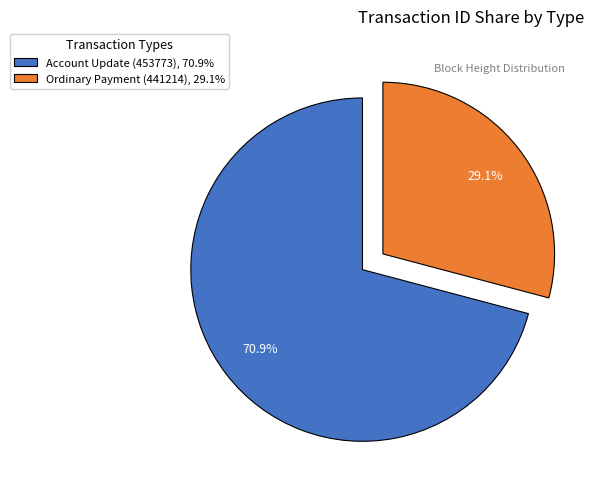

To the nearest percent, what is the difference between the largest and smallest slice percentages?

42%